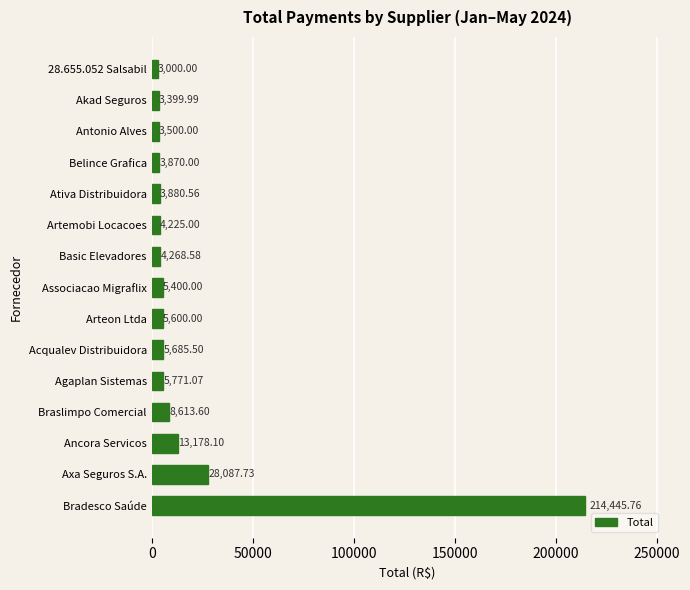

What is the average value?

20861.7